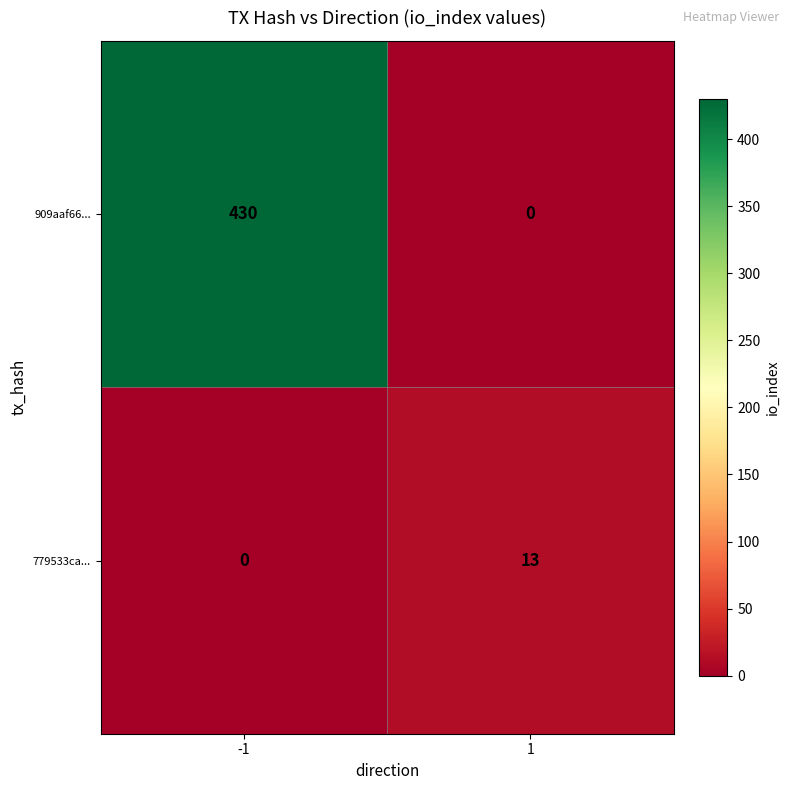

Which series changed the most between -1 and 1?

909aaf66...